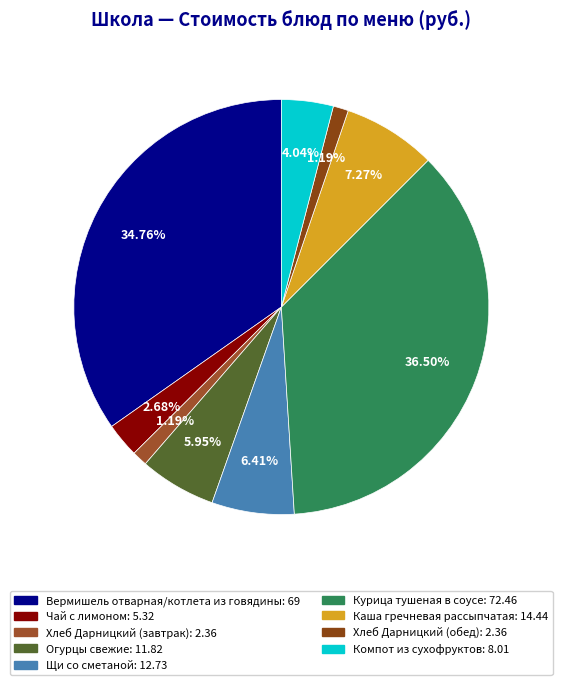

Between Хлеб Дарницкий (обед) and Курица тушеная в соусе, which is larger?

Курица тушеная в соусе